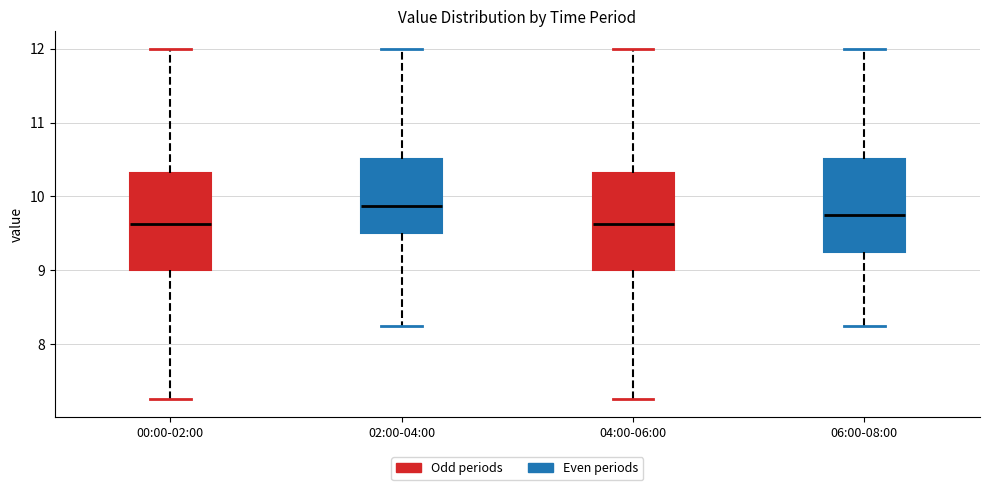

Which box has the highest median line?

02:00-04:00